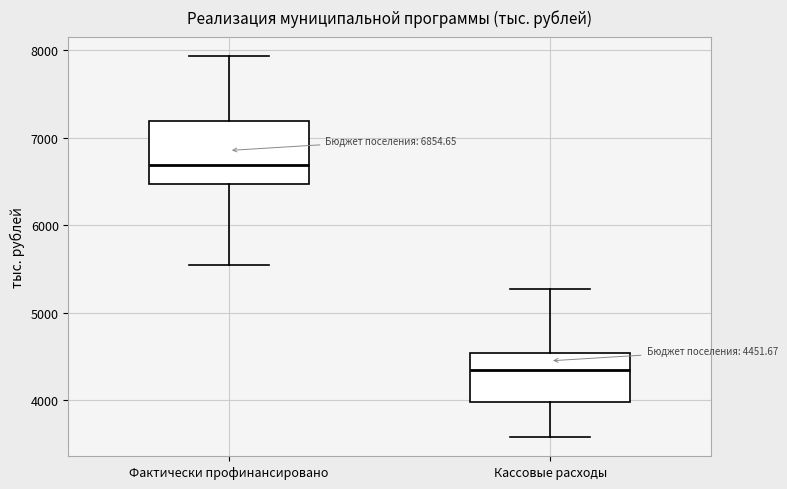

Which box is the tallest, from its lower edge to its upper edge?

Фактически профинансировано